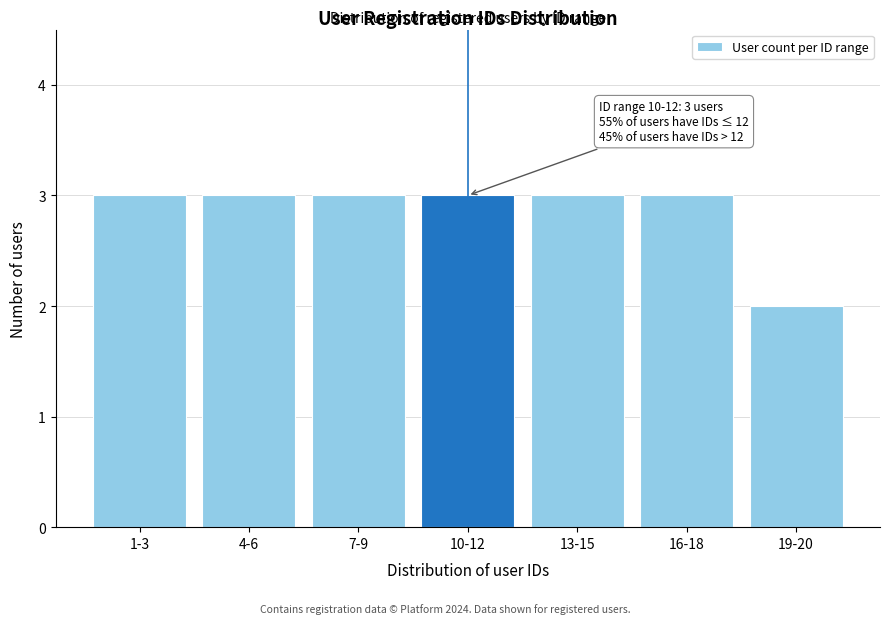

Reading right to left, list all the values displayed in this chart.

19-20=2	16-18=3	13-15=3	10-12=3	7-9=3	4-6=3	1-3=3